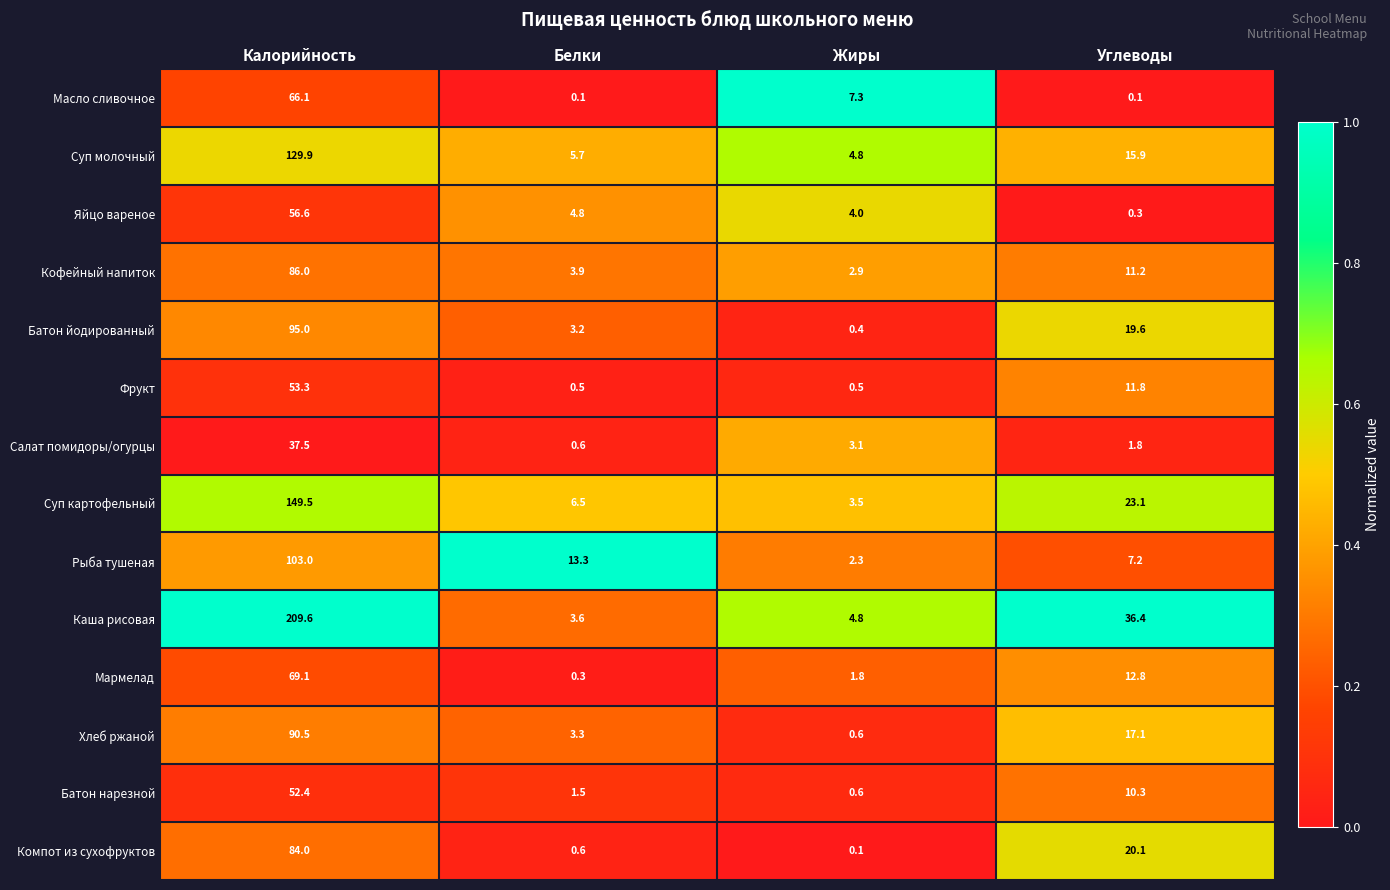

At which label does Суп молочный reach its minimum?

Жиры